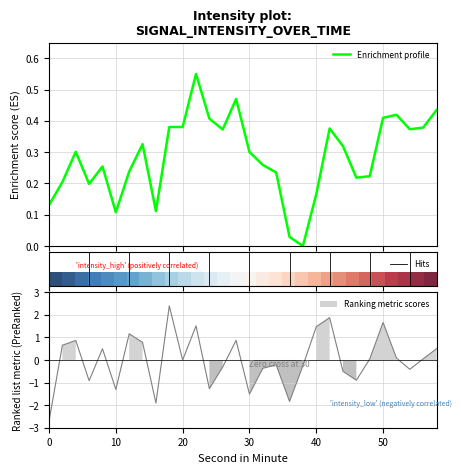

Is it true that second equals 0.3 at 10?

False